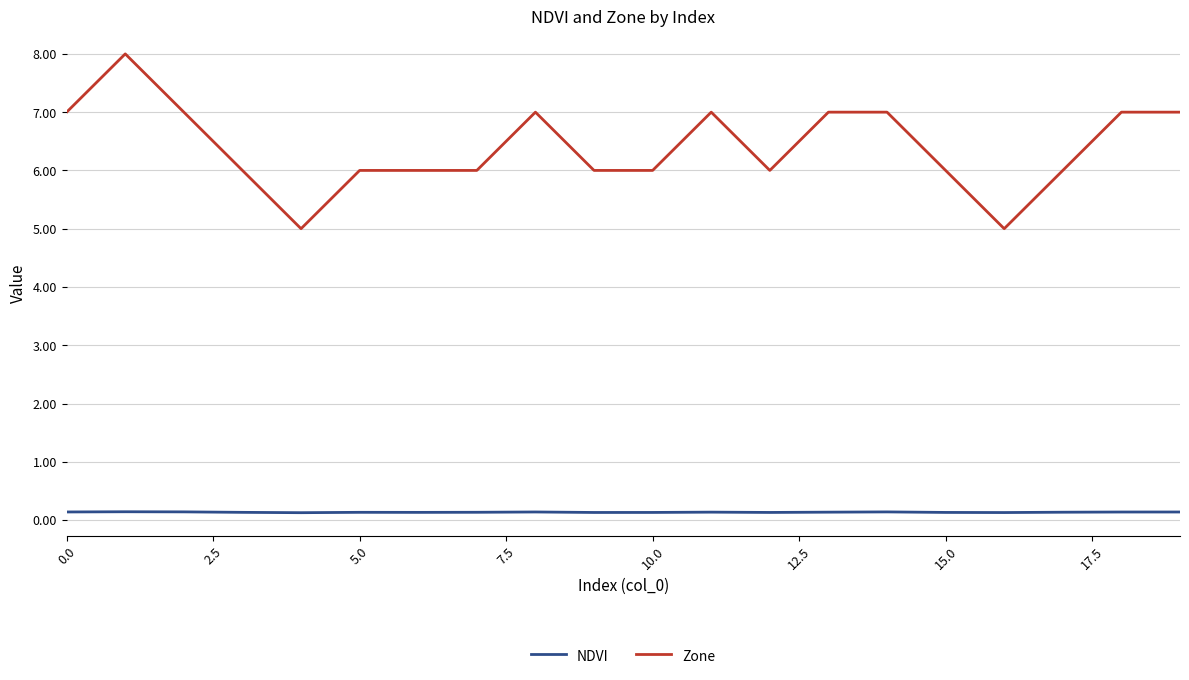

True or false: NDVI and Zone cross at least once.

False